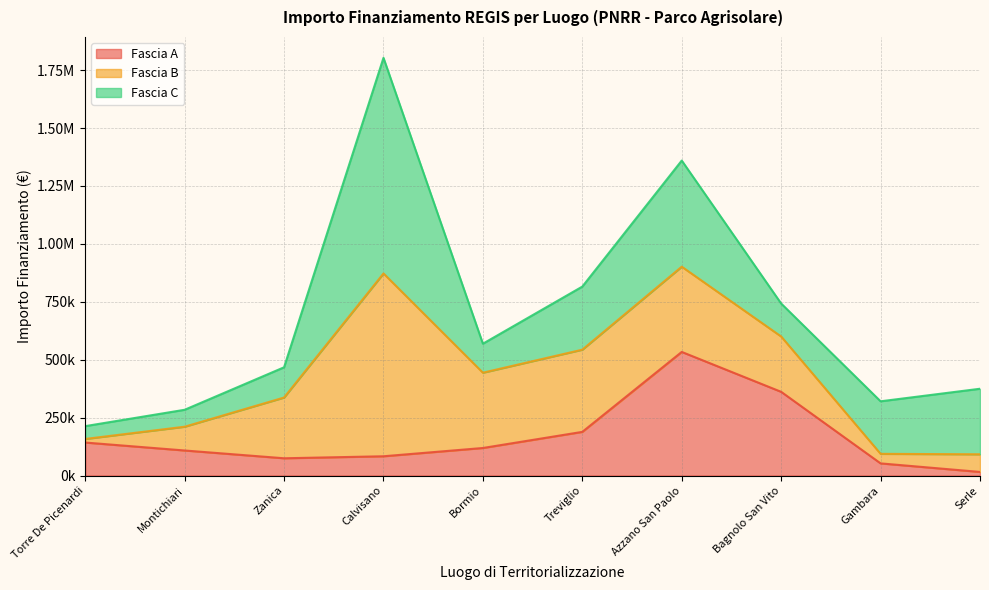

Reading left to right, what are all the values shown in this chart?

Fascia A: Torre De Picenardi=142320.0	Montichiari=108000.0	Zanica=74400.0	Calvisano=83040.0	Bormio=118800.0	Treviglio=188362.2	Azzano San Paolo=533520.0	Bagnolo San Vito=361240.0	Gambara=52320.0	Serle=15440.0
Fascia B: Torre De Picenardi=15440.0	Montichiari=102630.9	Zanica=262240.0	Calvisano=789254.4	Bormio=325026.9	Treviglio=354880.0	Azzano San Paolo=368005.7	Bagnolo San Vito=238829.6	Gambara=41192.0	Serle=76140.0
Fascia C: Torre De Picenardi=55388.0	Montichiari=73108.0	Zanica=130560.0	Calvisano=930869.5	Bormio=125175.0	Treviglio=272400.0	Azzano San Paolo=458182.4	Bagnolo San Vito=142361.6	Gambara=226850.0	Serle=282960.0